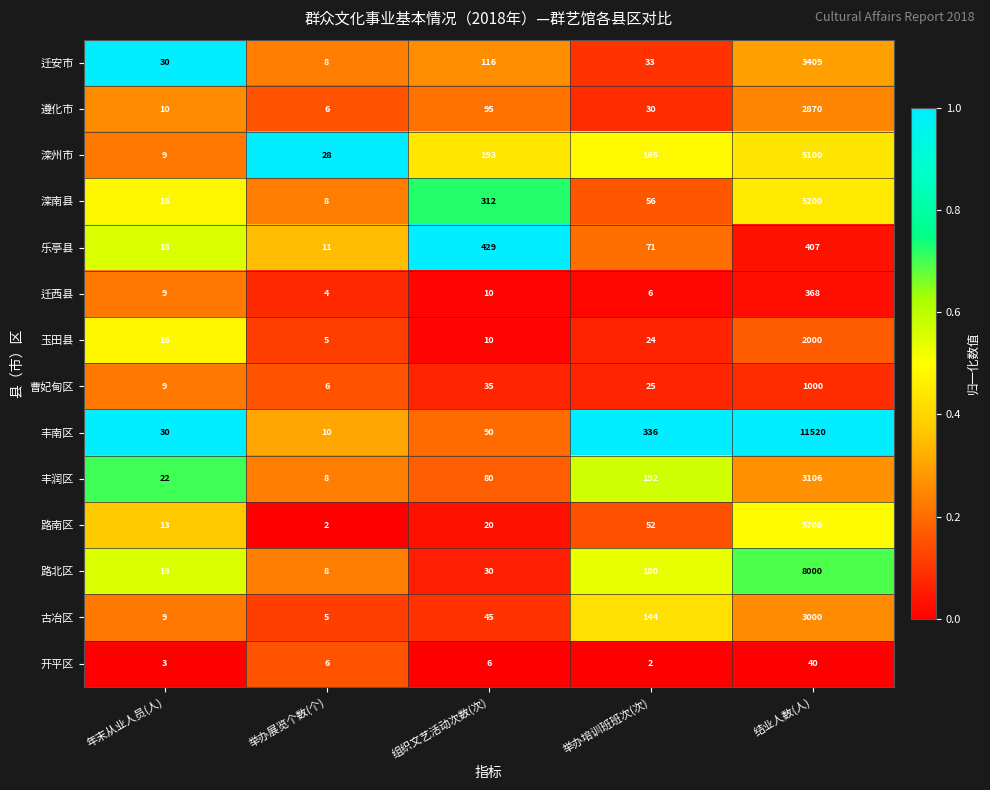

How many data points does each series have?

5